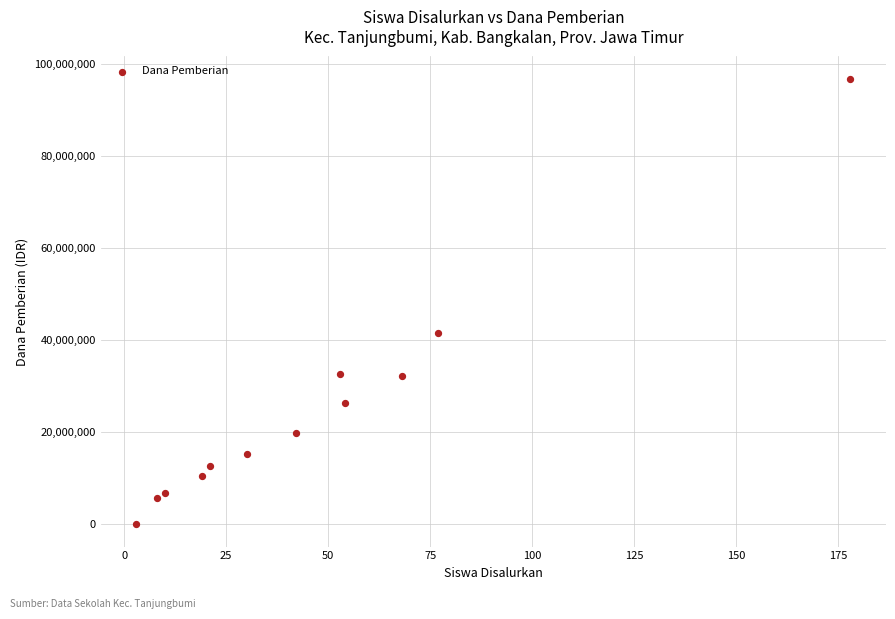

What is the range of X values (max minus min)?

175